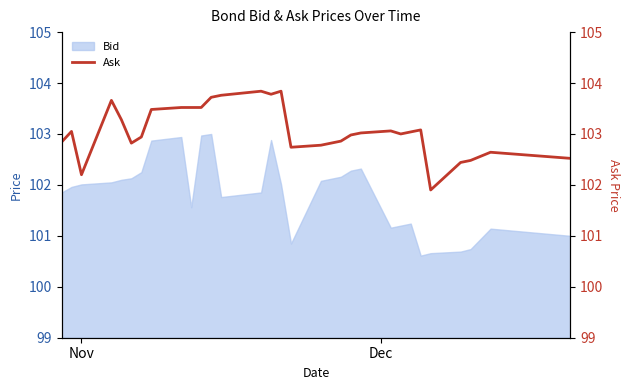

Does the chart have visible grid lines?

No